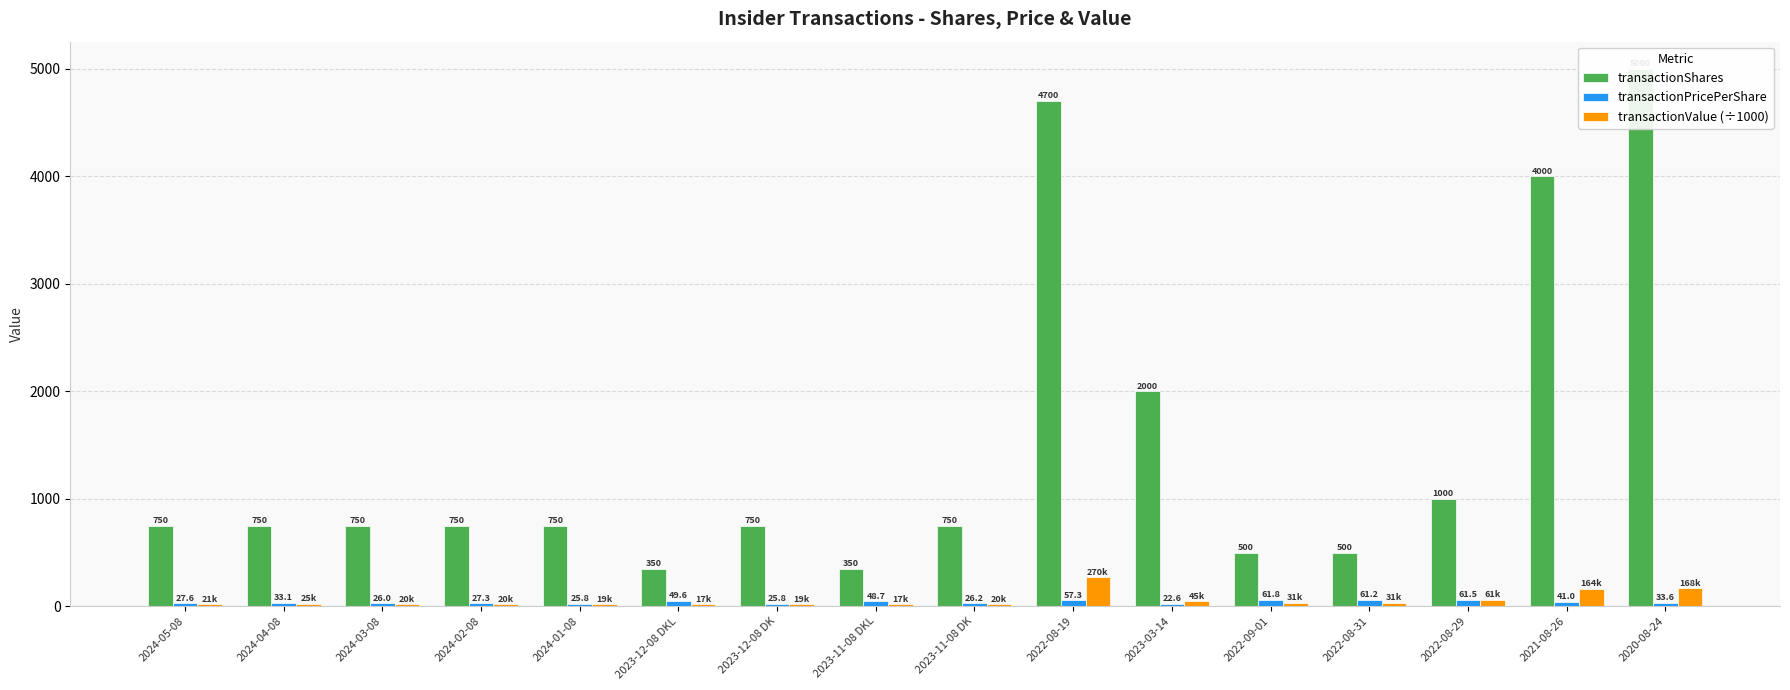

What is the difference between the highest and lowest values at 2024-01-08?

730.7